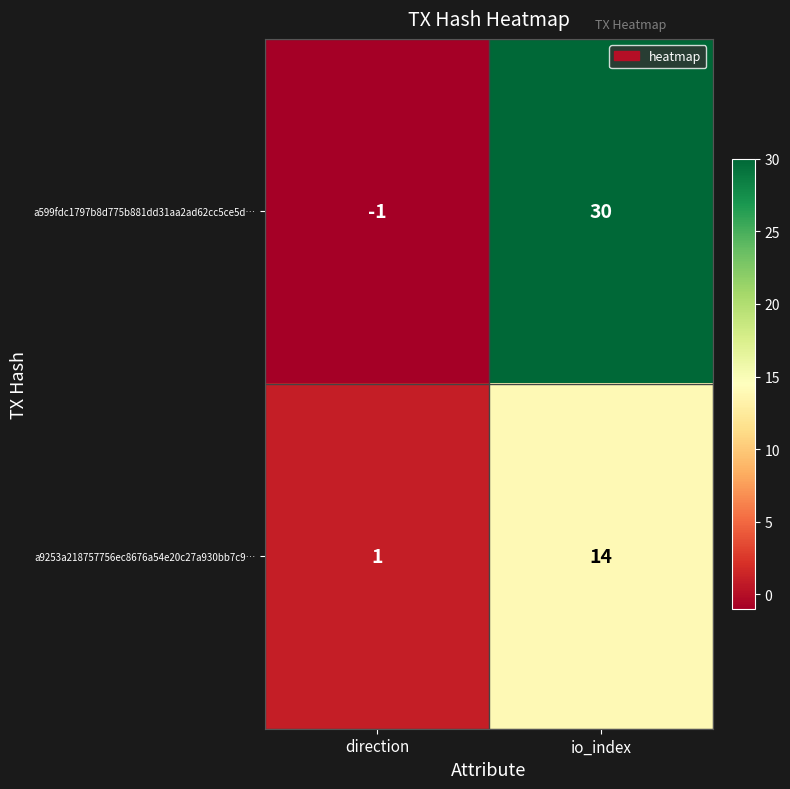

Rank the series by their maximum value, from highest to lowest.

a599fdc1797b8d775b881dd31aa2ad62cc5ce5d…, a9253a218757756ec8676a54e20c27a930bb7c9…